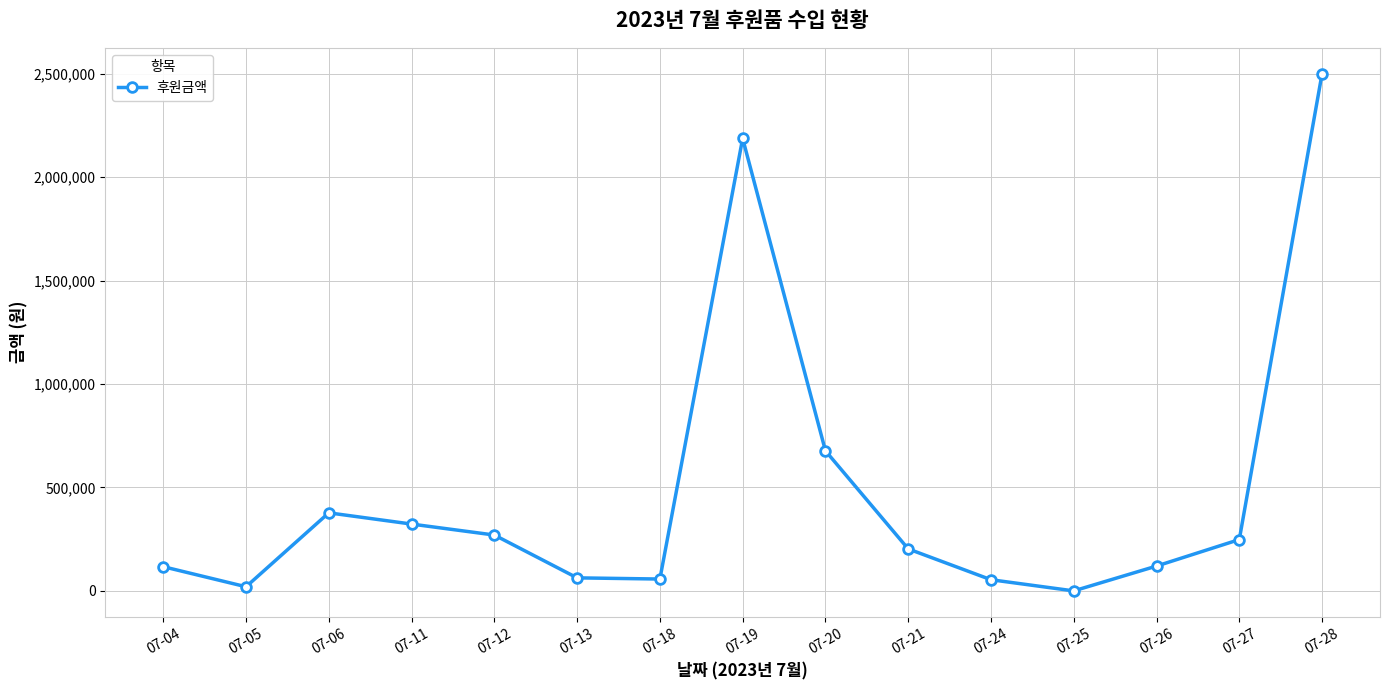

Is it true that the value at 07-19 is 3453642?

False